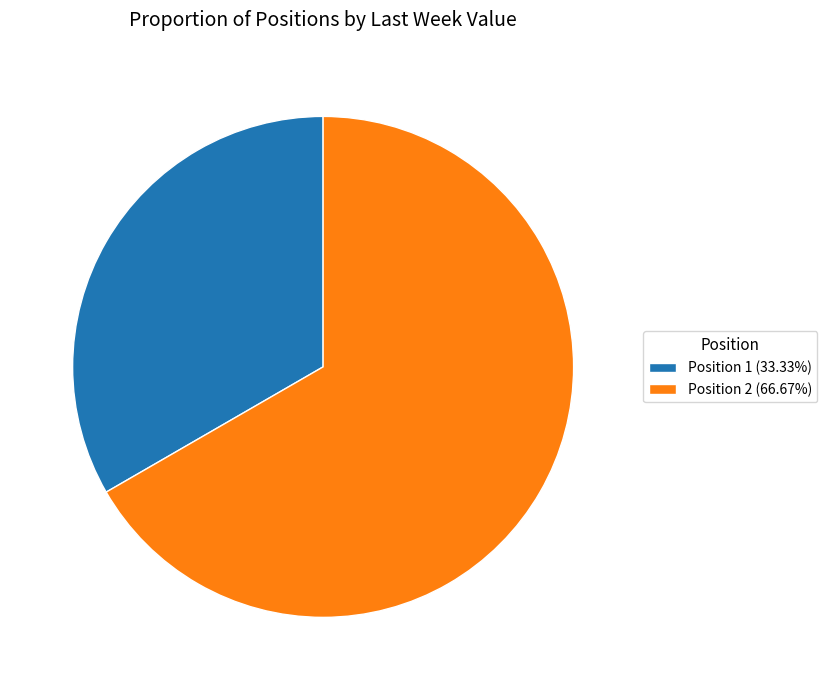

Approximately how many times larger is the value at Position 1 (33.33%) compared to Position 2 (66.67%)?

0.5